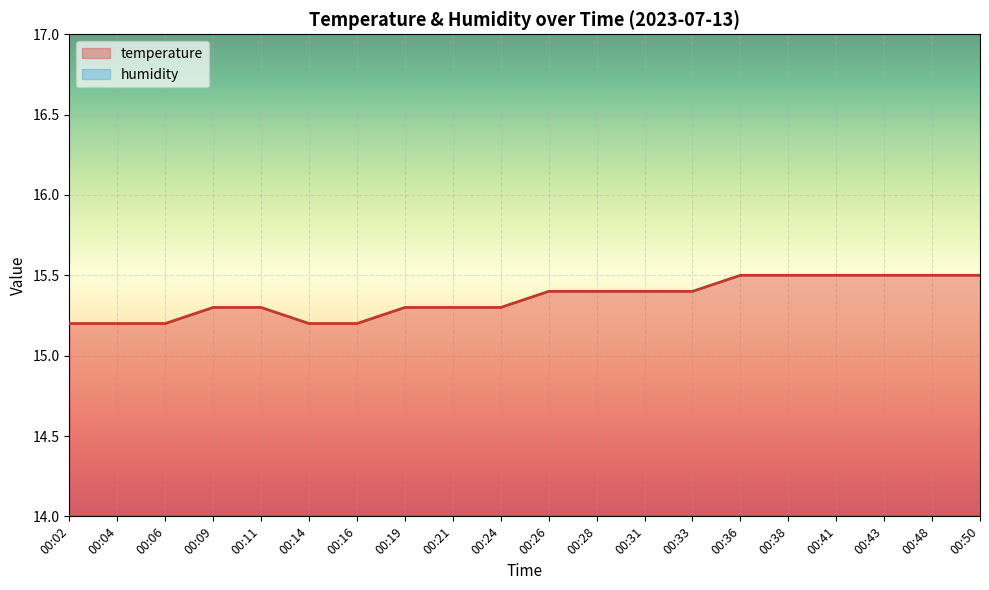

Read the value at 00:21.

15.3